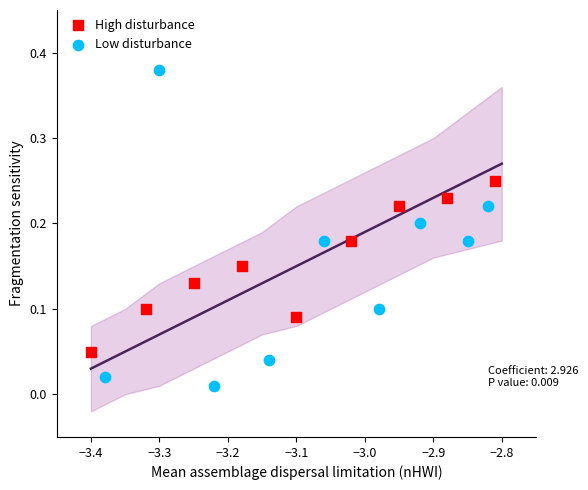

Which series contains the lowest Y value?

Low disturbance